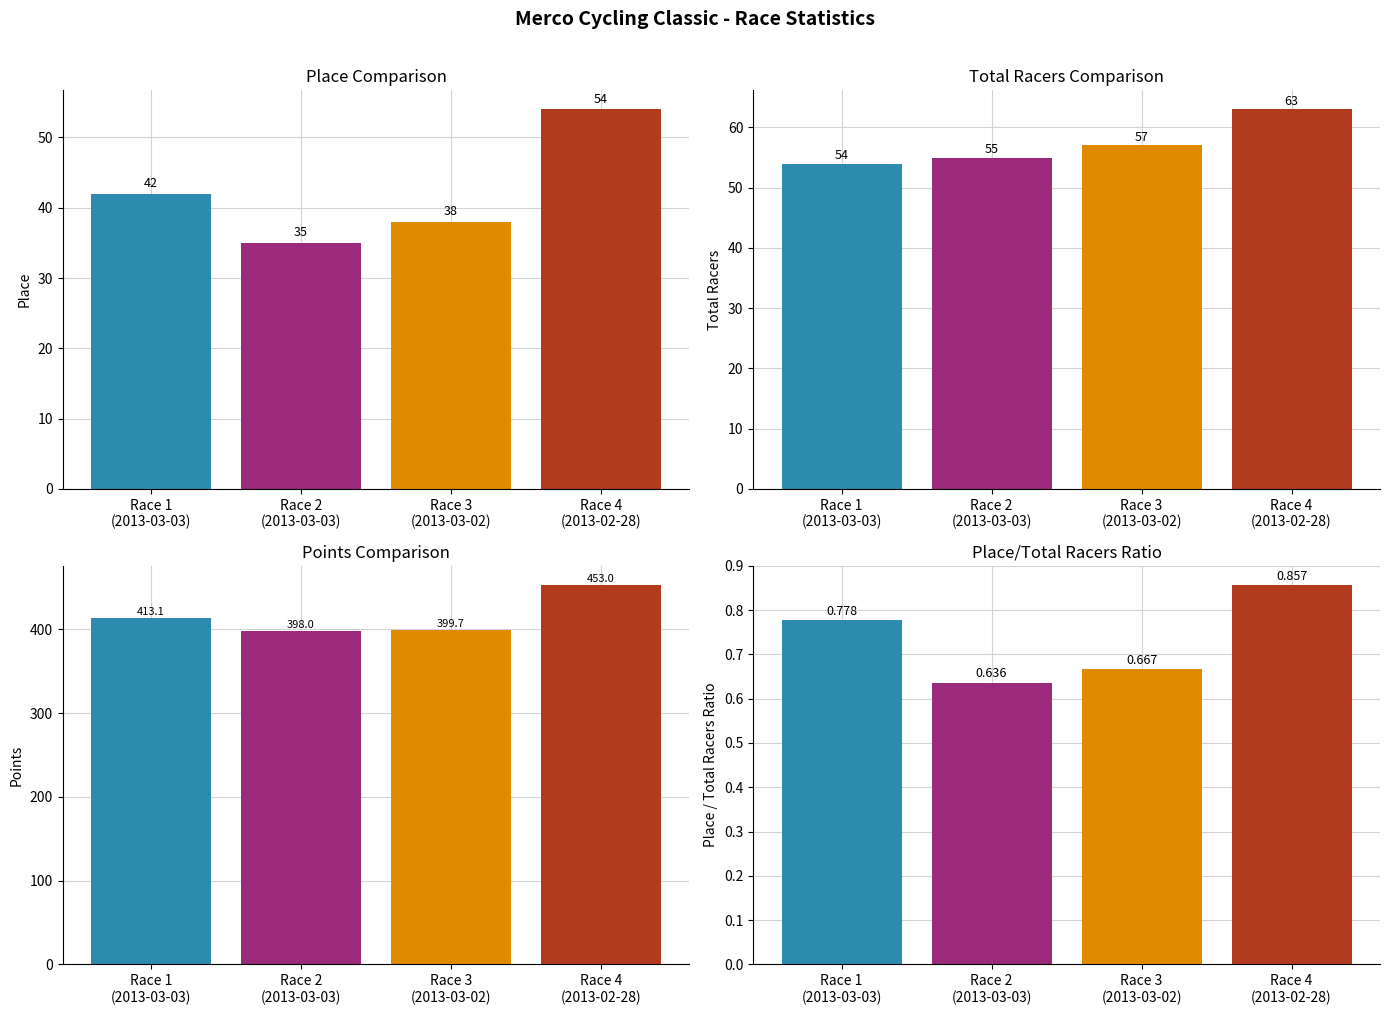

True or false: Place has a value of 35.0 at Race 2
(2013-03-03).

True